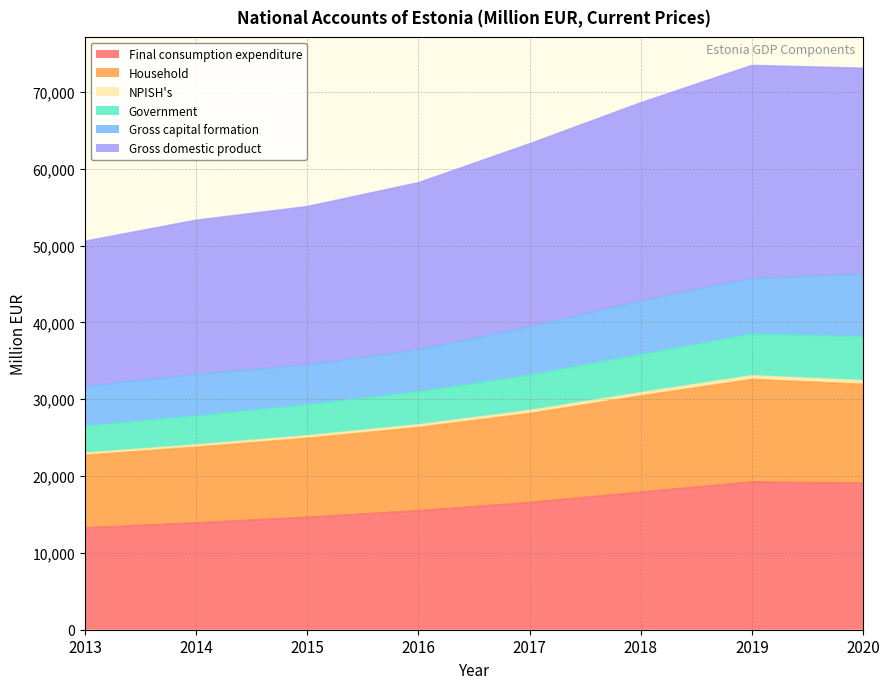

Between 2016 and 2017, which is larger?

2017